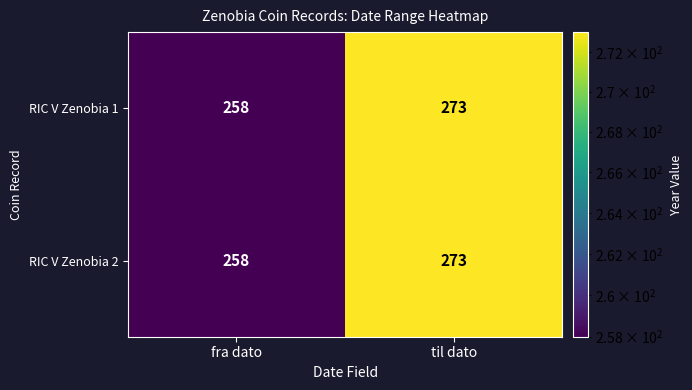

What value does the RIC V Zenobia 1 series have at fra dato?

258